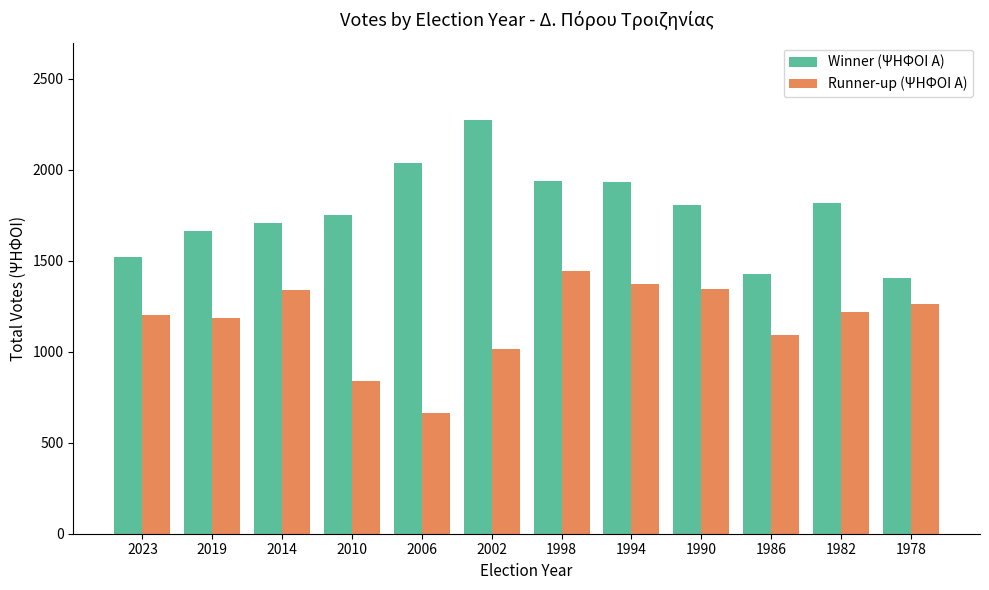

What is the difference between the highest and lowest values at 2010?

914